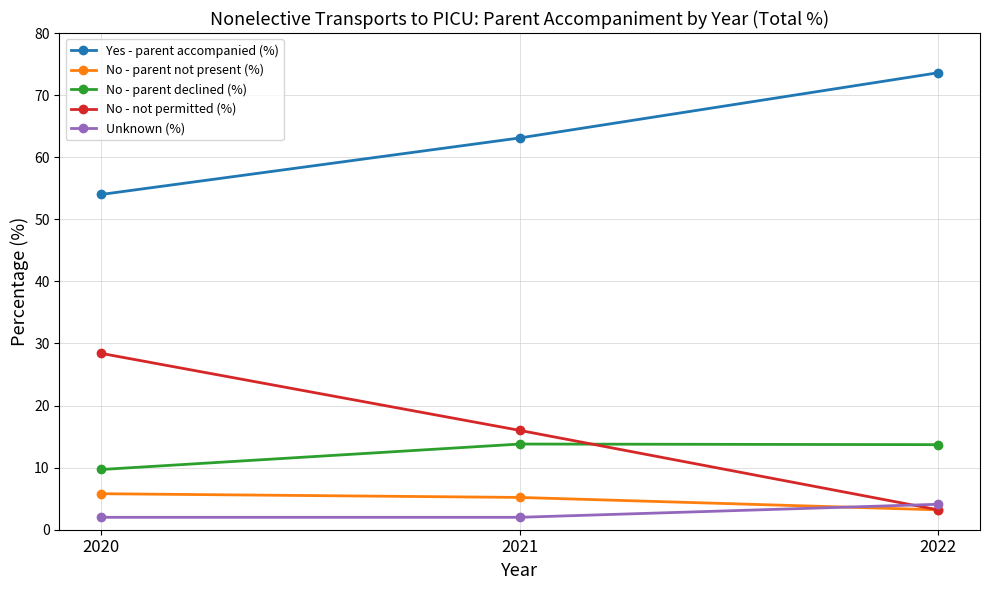

Rank the series by their maximum value, from highest to lowest.

Yes - parent accompanied (%), No - not permitted (%), No - parent declined (%), No - parent not present (%), Unknown (%)